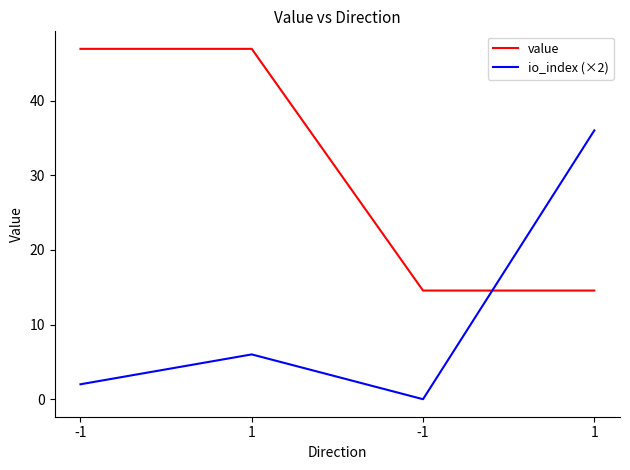

Rank the series at -1 from lowest to highest value.

io_index (×2), value